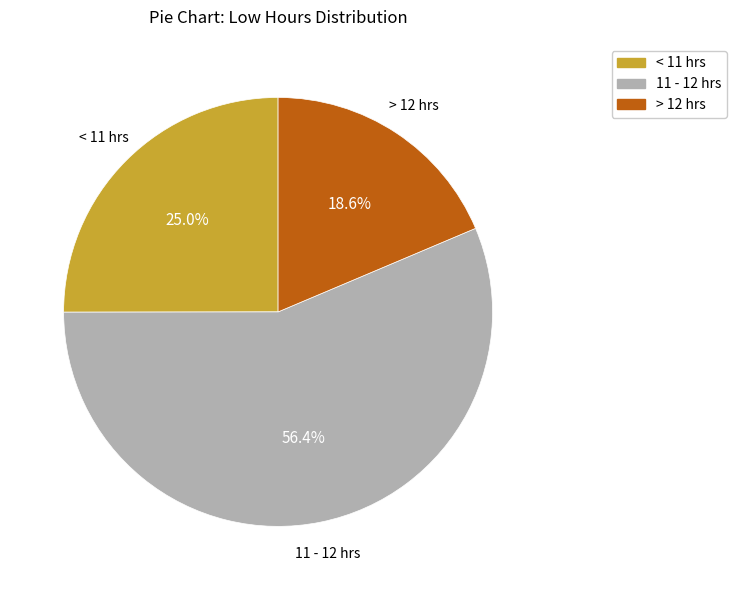

To the nearest percent, what is the difference between the largest and smallest slice percentages?

38%